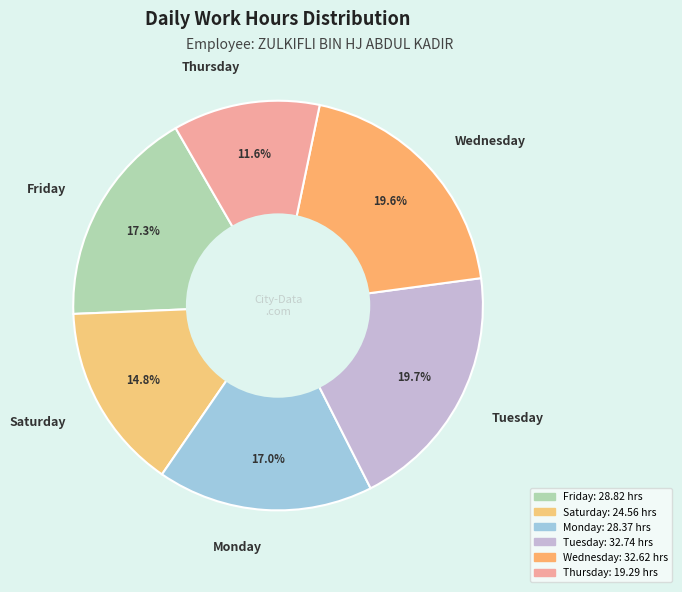

Which category has the smallest portion of the pie?

Thursday